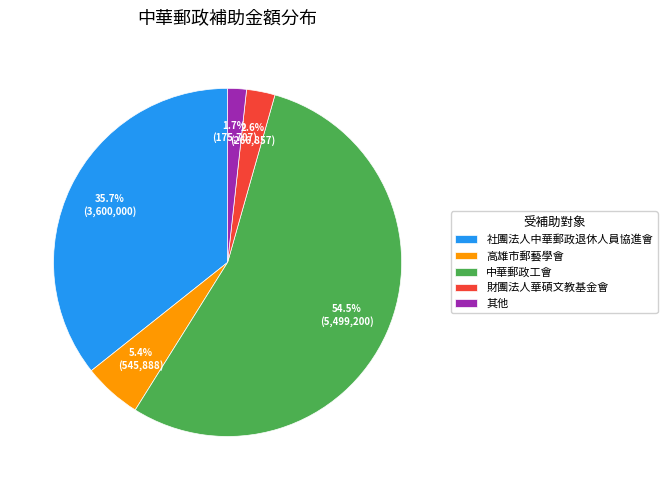

Is 中華郵政工會 the majority of the pie?

Yes